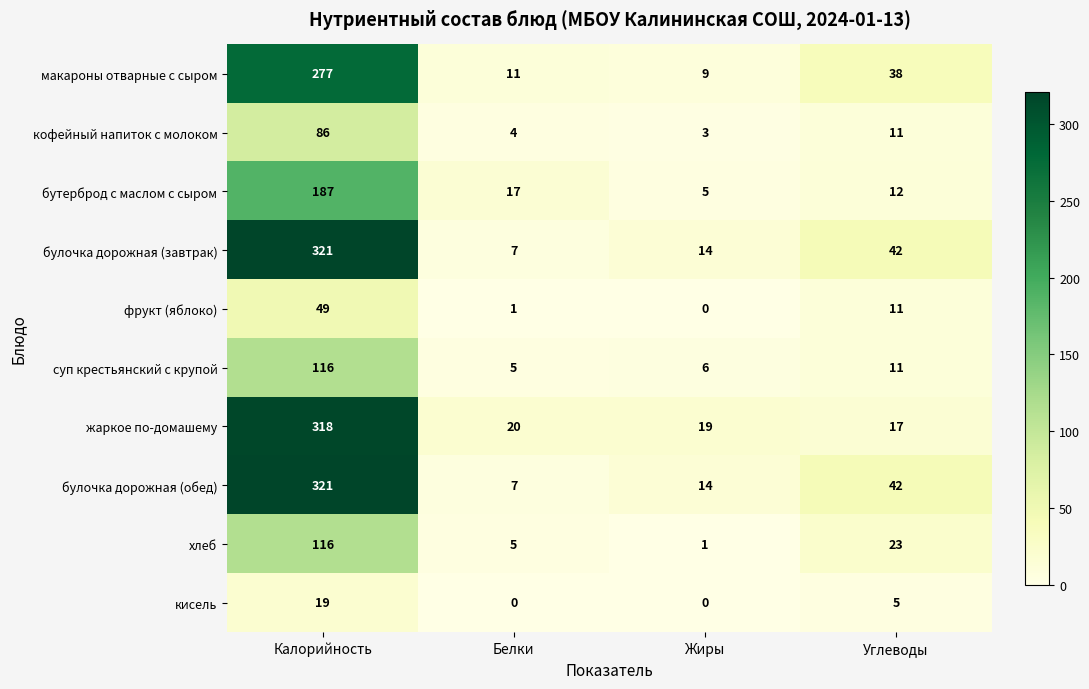

At how many categories does at least one series exceed 4?

4